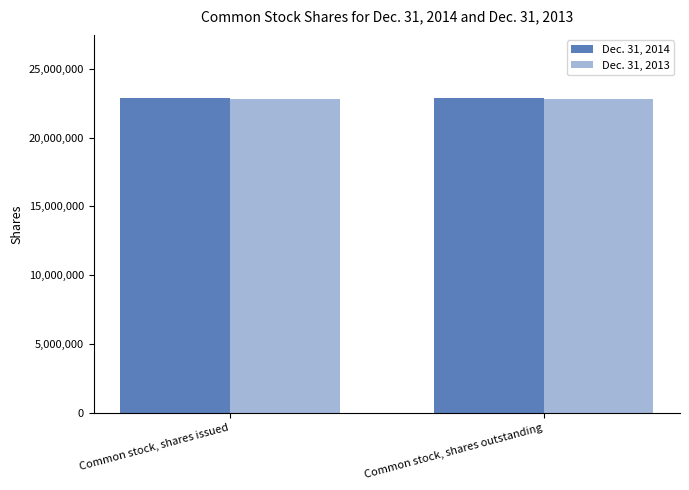

Reading left to right, what are all the values shown in this chart?

Dec. 31, 2014: 22876753	22876753
Dec. 31, 2013: 22785422	22785422